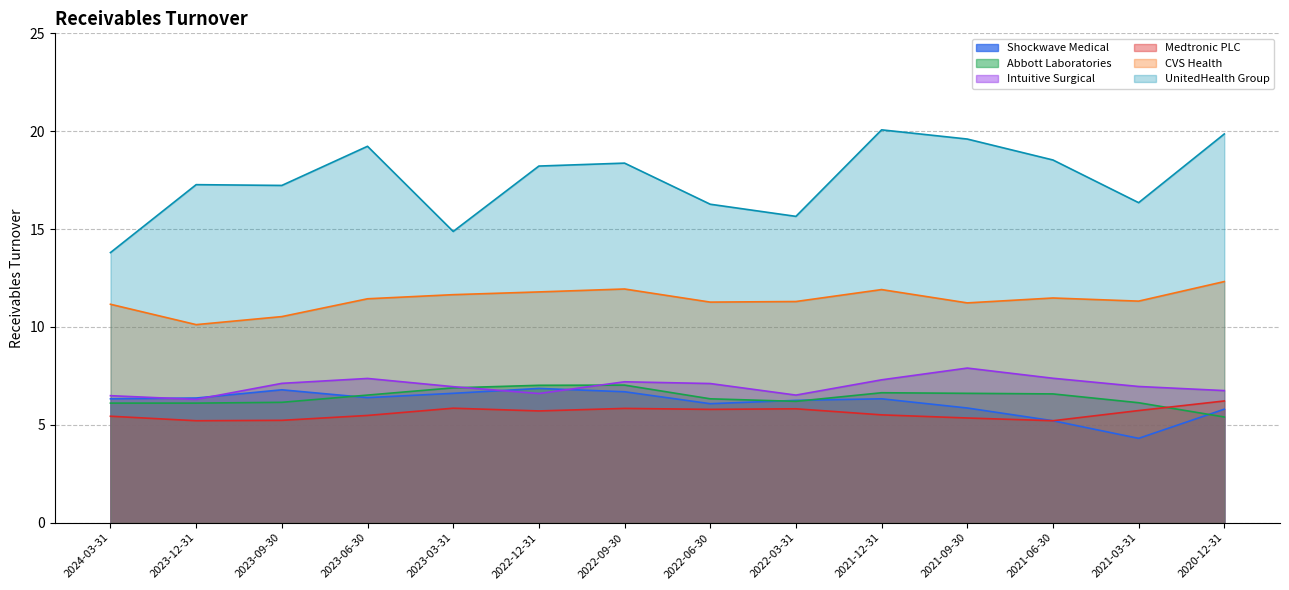

What is the maximum value shown in the chart?

20.1